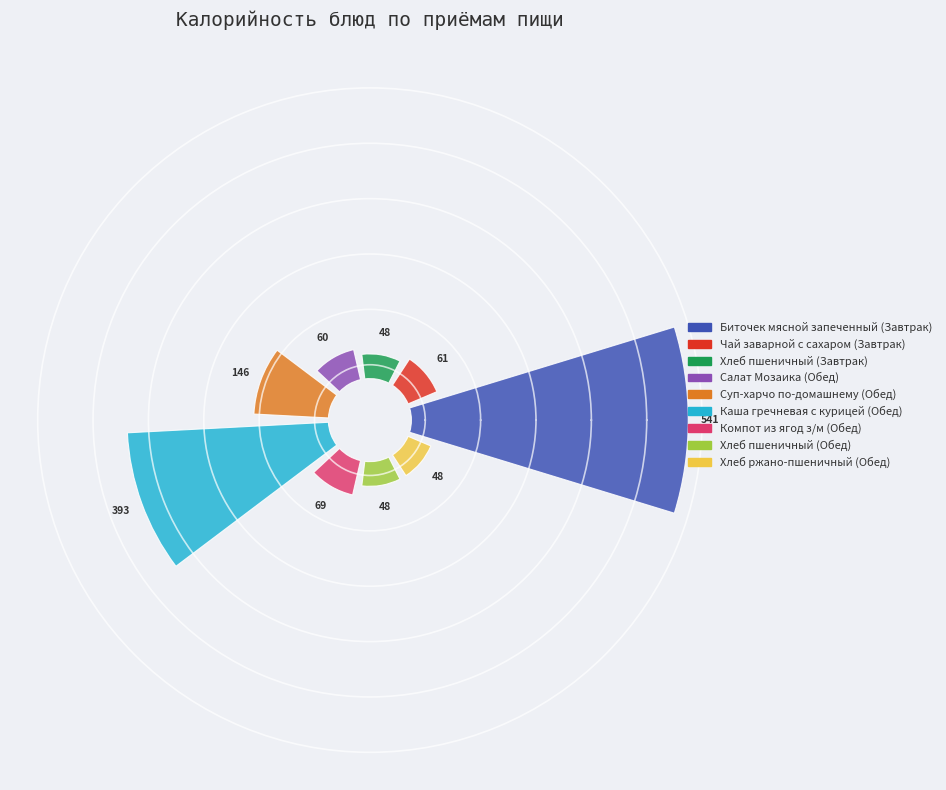

True or false: Хлеб пшеничный (Завтрак) accounts for 1% of the total.

False